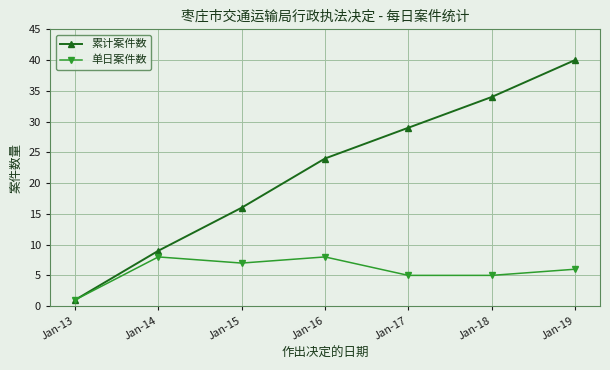

What value does the 累计案件数 series have at Jan-15?

16